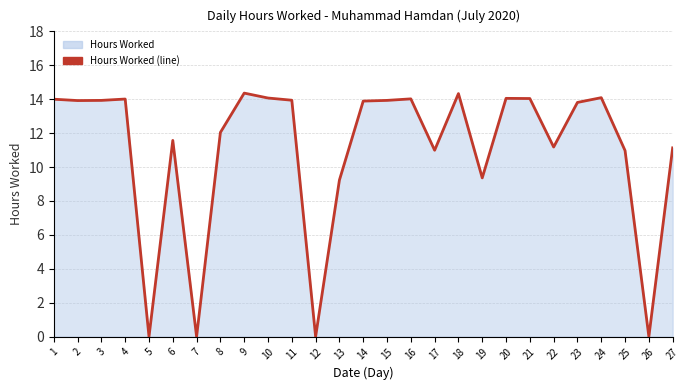

What is the difference between the values at 7 and 18?

14.3